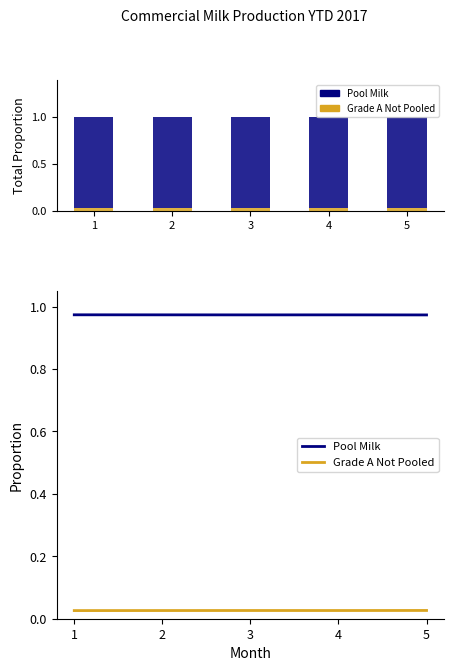

Reading right to left, transcribe all the data shown in this chart.

Grade A Not Pooled: 0.0	0.0	0.0	0.0	0.0
Pool Milk: 1.0	1.0	1.0	1.0	1.0